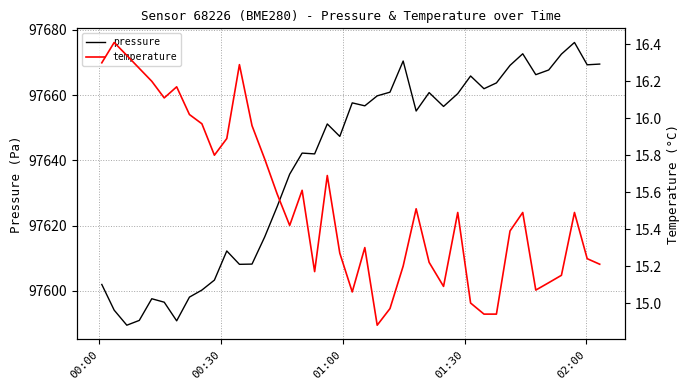

True or false: pressure and temperature intersect in this chart.

False